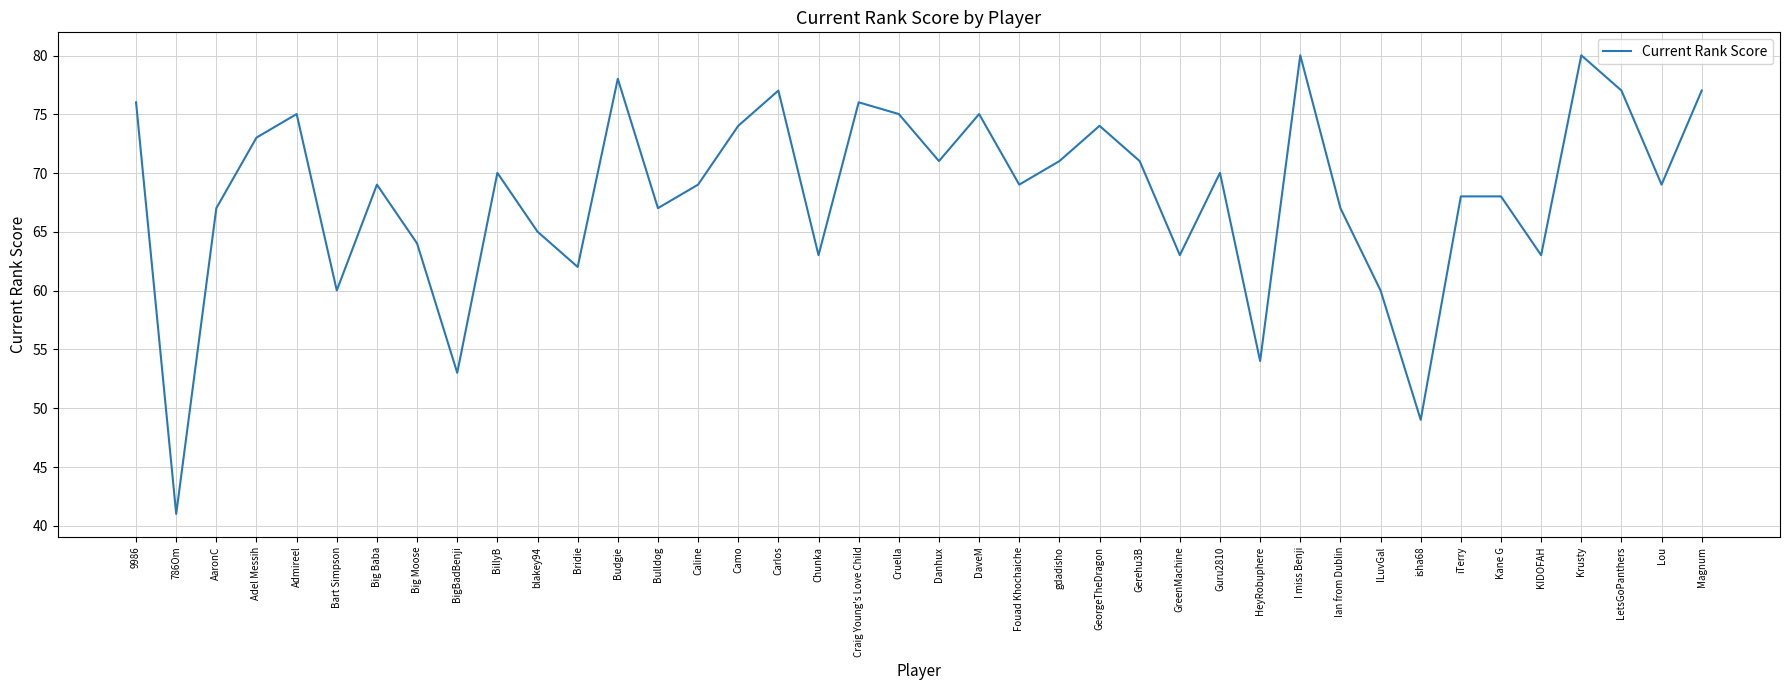

Where is the first local maximum?

Admireel